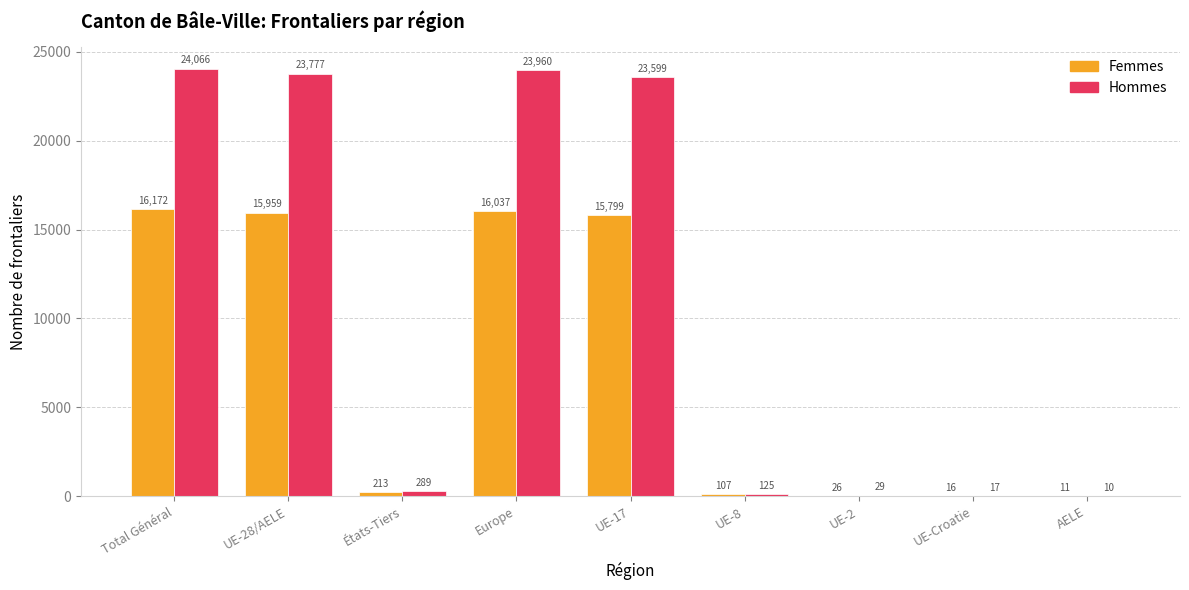

What are all the series names shown in the legend?

Femmes, Hommes